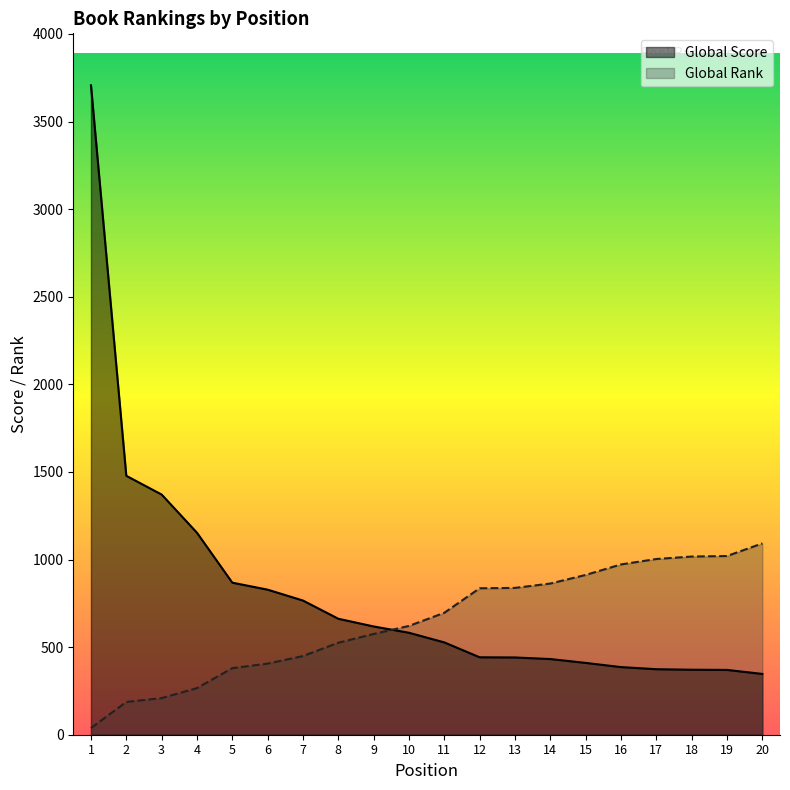

Which series has the largest total across all categories?

Global Score